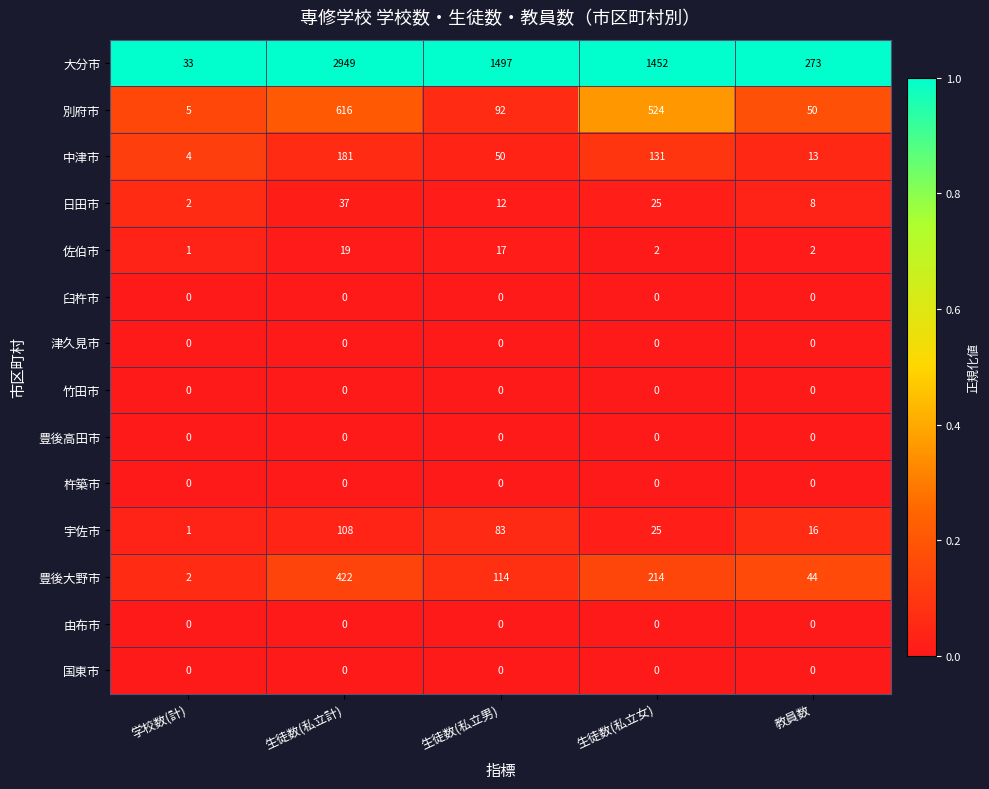

Is it true that 日田市 equals 6 at 生徒数(私立男)?

False